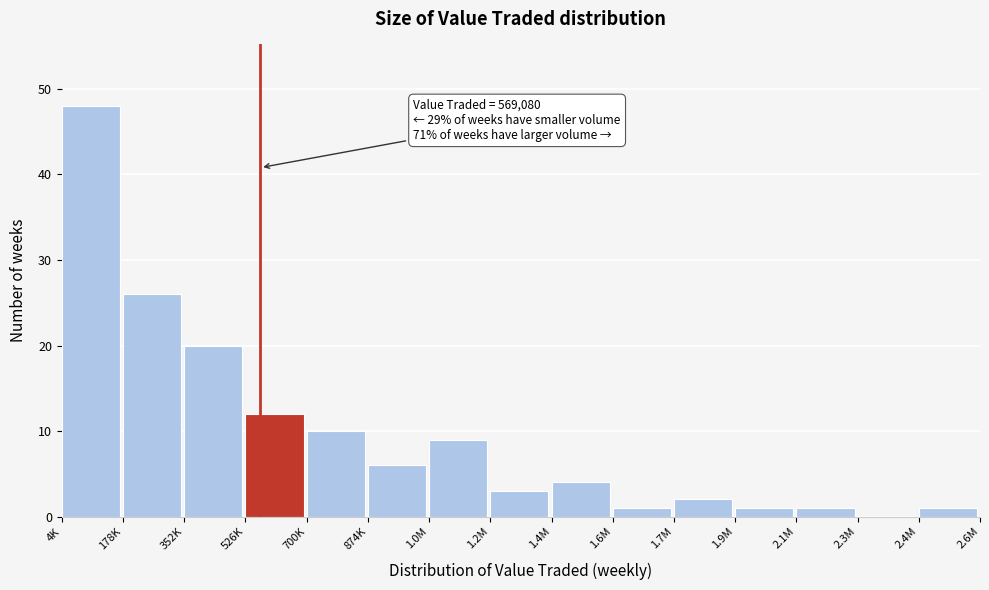

Where is the data nearest to the value 24?

178K